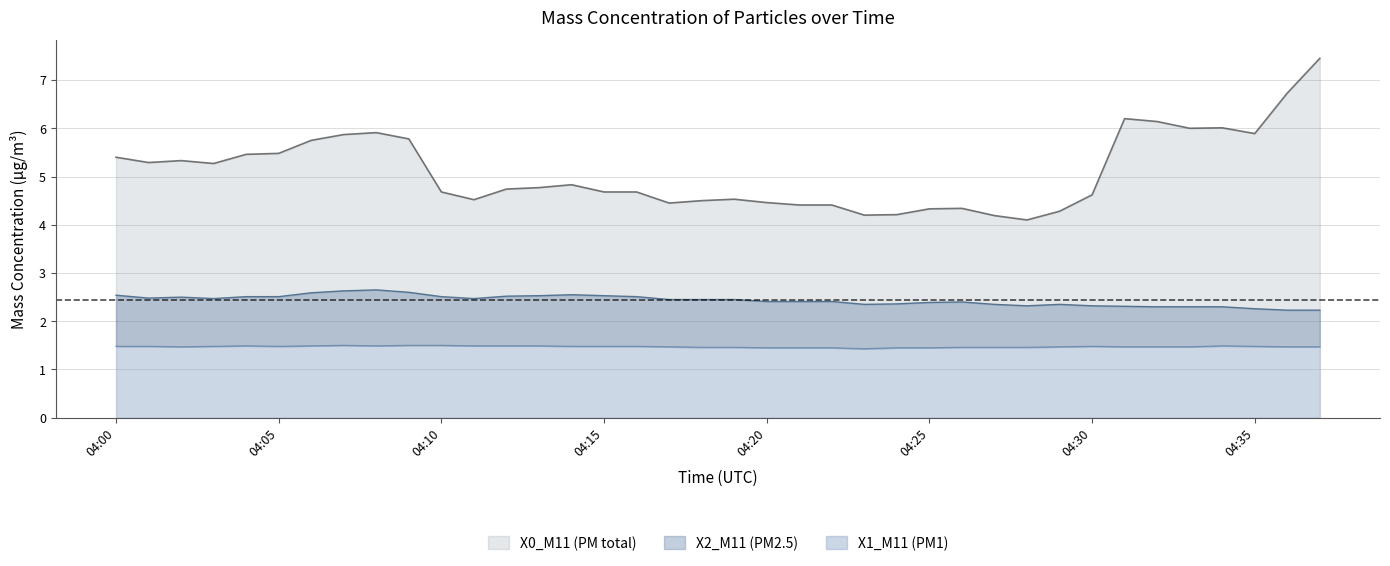

What is the difference between the highest and lowest values at 2024-04-03 04:01:00?

3.8